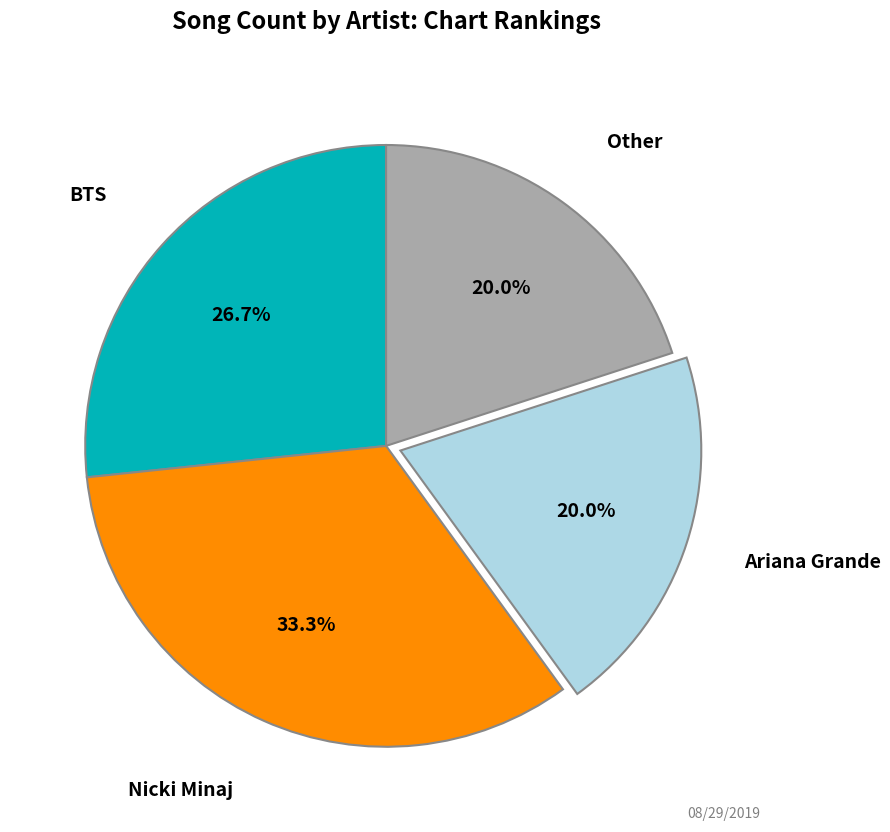

How many segments does this pie chart have?

4